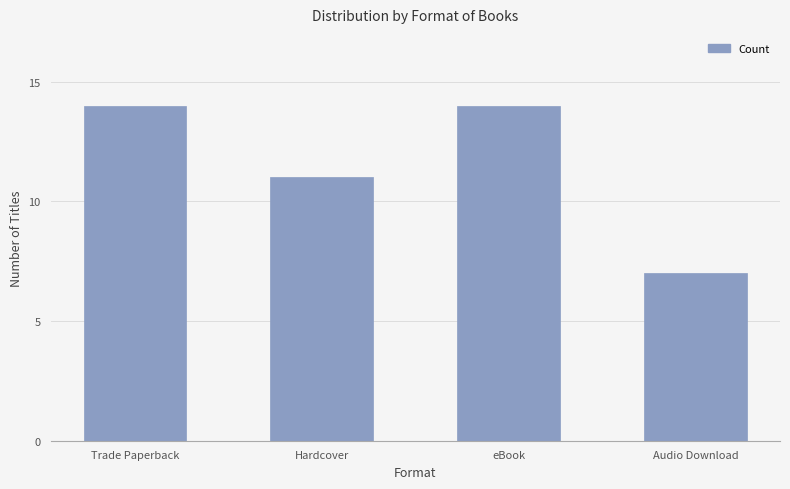

What is the approximate value at eBook?

14